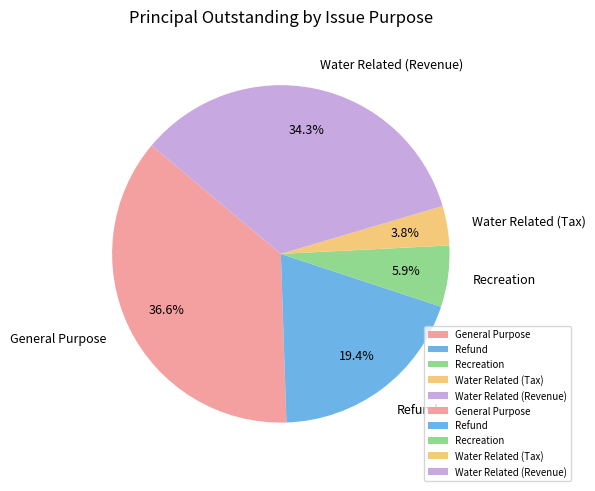

Rank the categories by value from highest to lowest.

General Purpose, Water Related (Revenue), Refund, Recreation, Water Related (Tax)